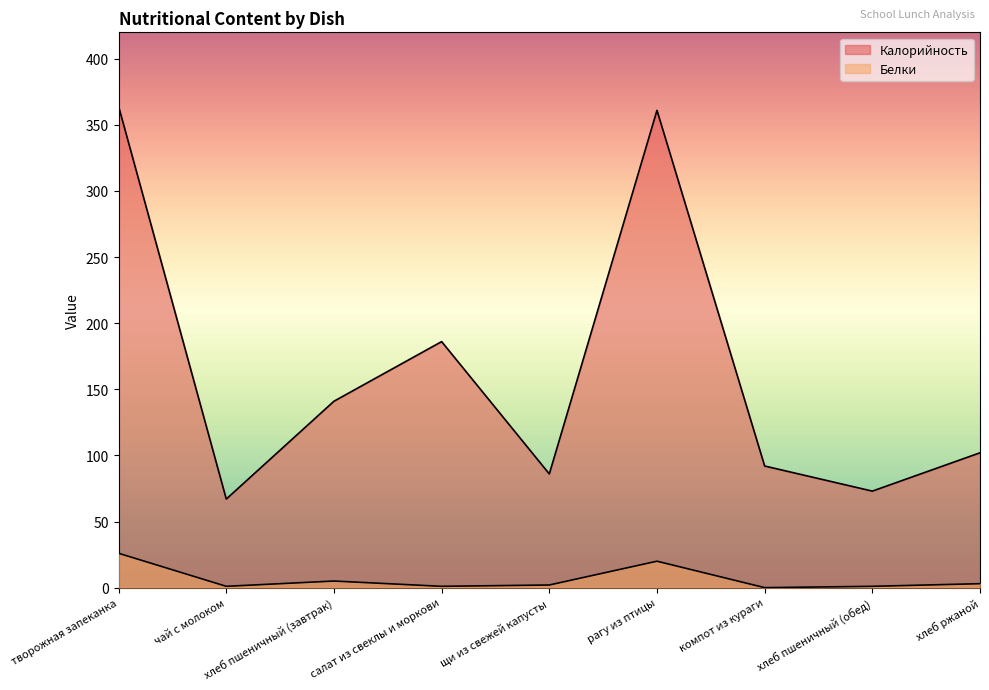

Which category has the highest value across all series?

творожная запеканка